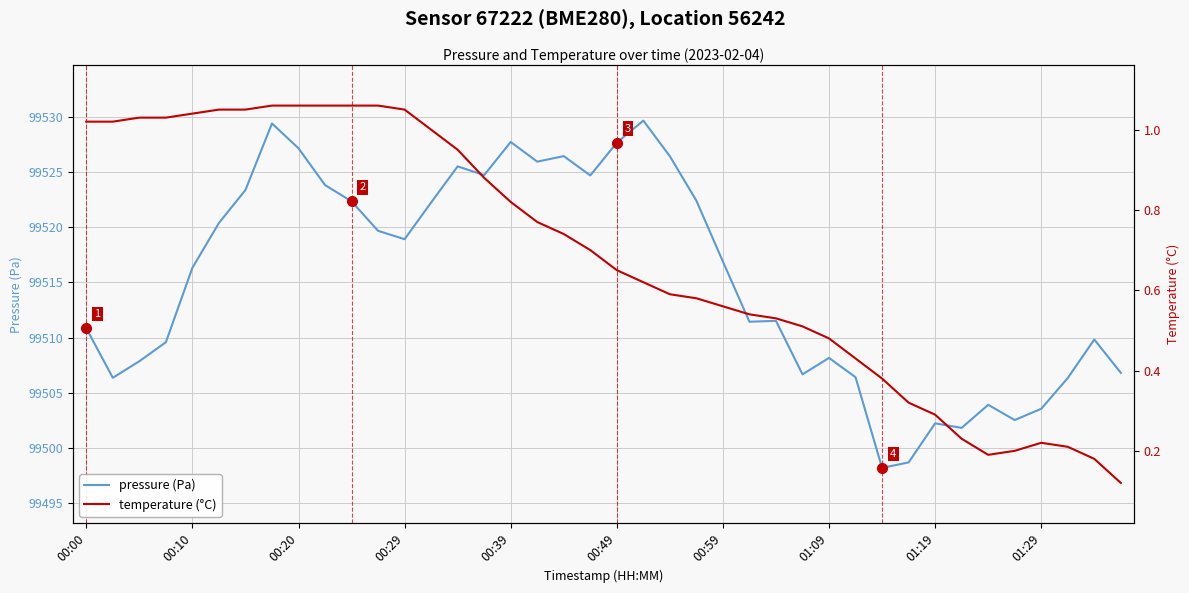

What are all the series names shown in the legend?

pressure (Pa), temperature (°C)